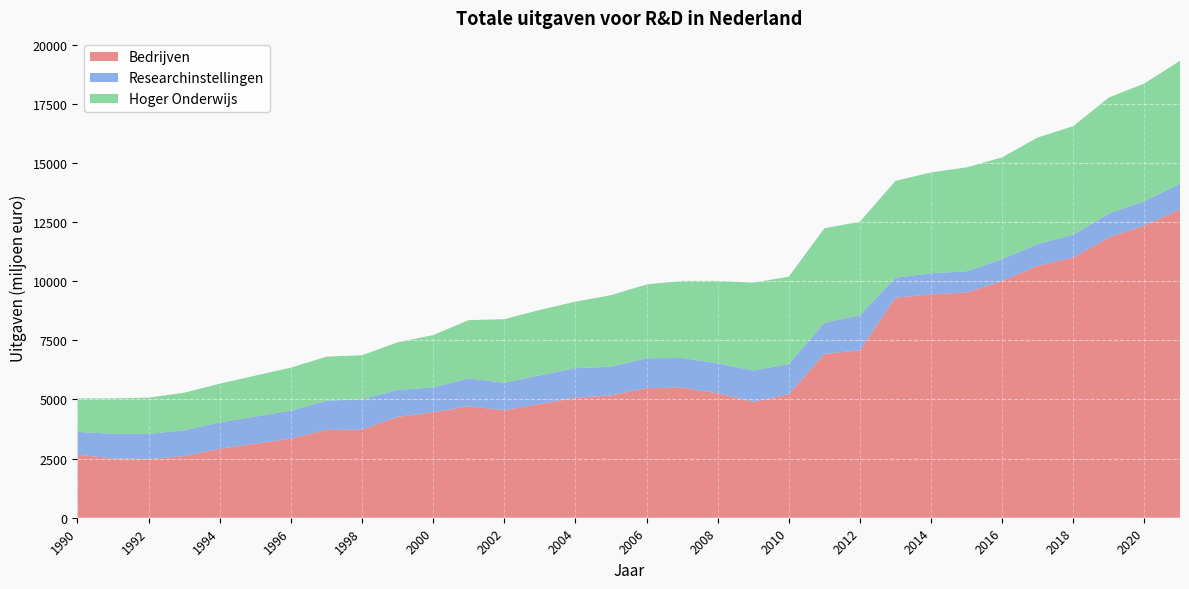

Reading left to right, what are all the values shown in this chart?

Bedrijven: 2665.1	2504.9	2476.7	2608.8	2916.9	3130.6	3342.1	3714.6	3720.5	4263.4	4457.5	4711.9	4543.0	4806.2	5071.0	5169.4	5480.0	5495.0	5263.0	4899.6	5218.0	6921.7	7077.6	9299.0	9444.0	9515.0	10008.0	10654.0	10998.0	11847.0	12355.0	13032.0
Researchinstellingen: 963.8	1040.1	1065.0	1088.6	1114.5	1145.8	1186.2	1232.0	1283.7	1138.0	1049.1	1178.8	1164.0	1216.0	1252.0	1216.0	1260.0	1259.0	1259.0	1327.0	1279.0	1319.4	1481.6	848.0	889.0	900.0	923.0	912.0	971.0	1014.0	1026.0	1084.0
Hoger Onderwijs: 1411.7	1498.8	1534.2	1587.8	1634.5	1730.3	1816.0	1861.4	1864.6	2012.3	2213.1	2461.6	2684.5	2761.3	2809.7	3021.3	3120.2	3256.4	3489.1	3711.5	3691.0	3994.2	3953.4	4092.0	4262.0	4393.0	4304.0	4506.0	4585.0	4900.0	4975.0	5200.0